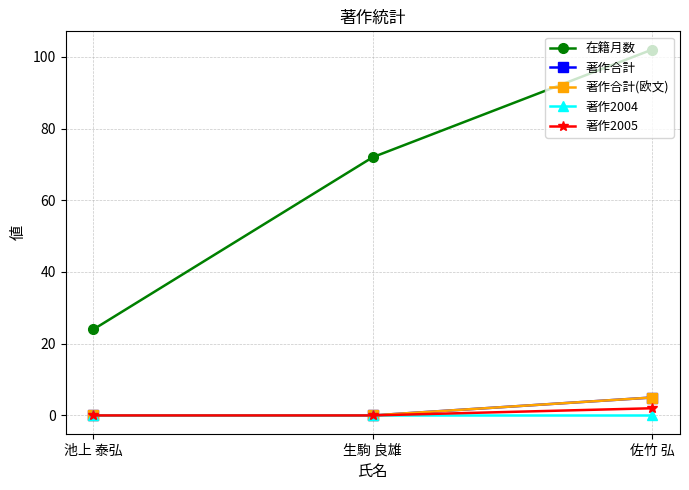

List the labels in order of 在籍月数 value, largest first.

佐竹 弘, 生駒 良雄, 池上 泰弘